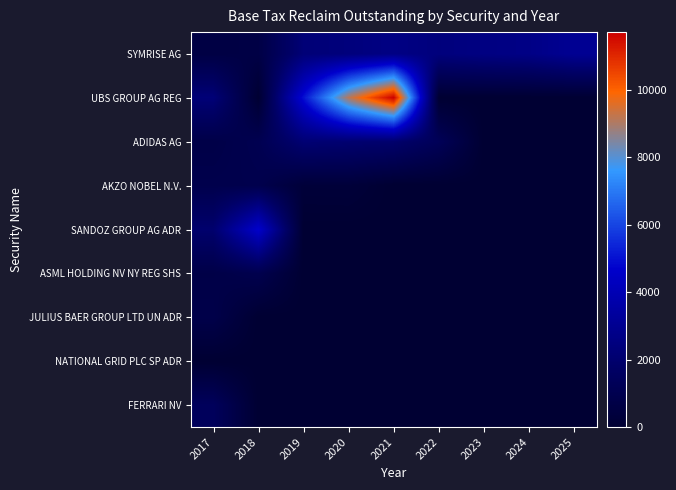

Between 2020 and 2025, which is larger?

2025